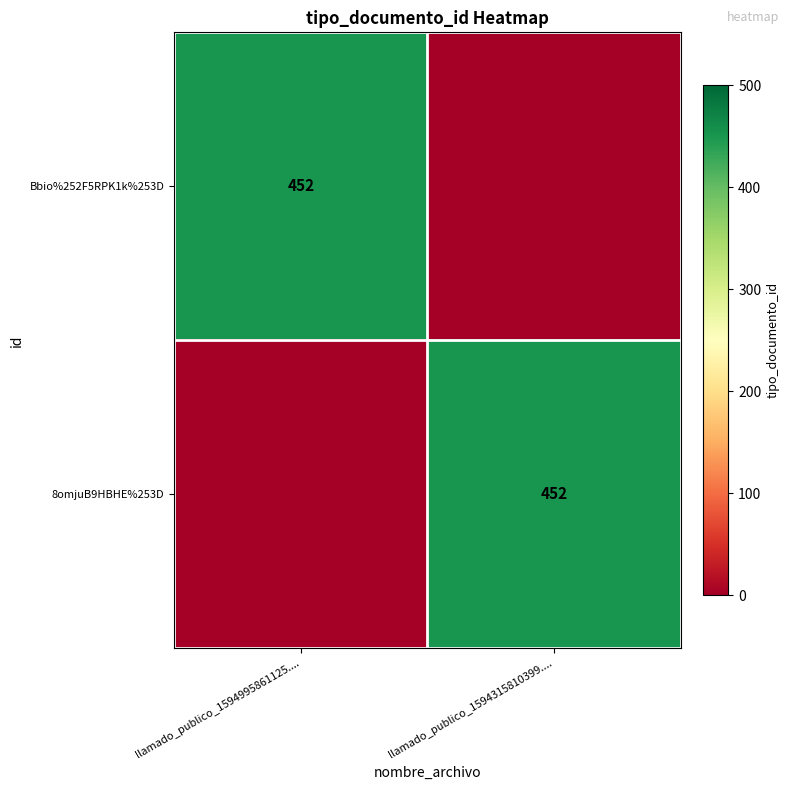

True or false: Bbio%252F5RPK1k%253D has a value of 676 at llamado_publico_1594995861125.....

False